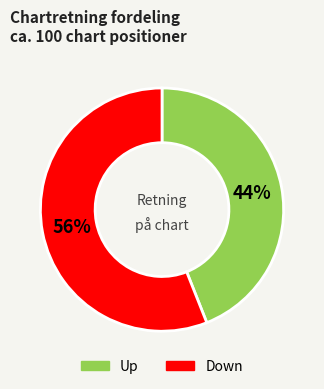

Combined, do Up and Down account for over 50%?

Yes